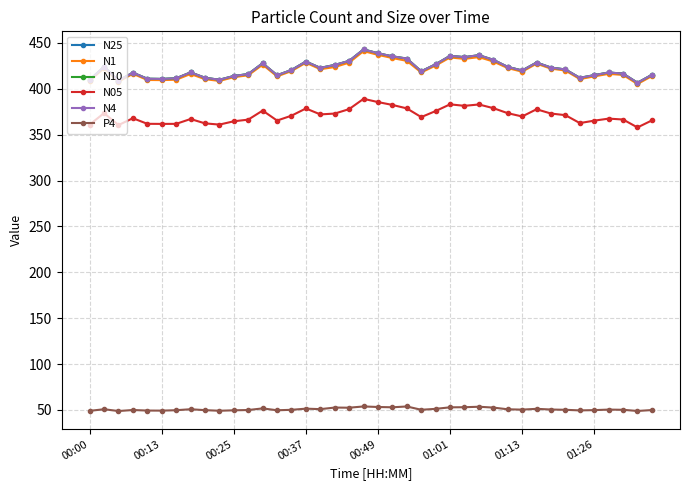

True or false: N1 has more than 1 points higher than both neighbors.

True